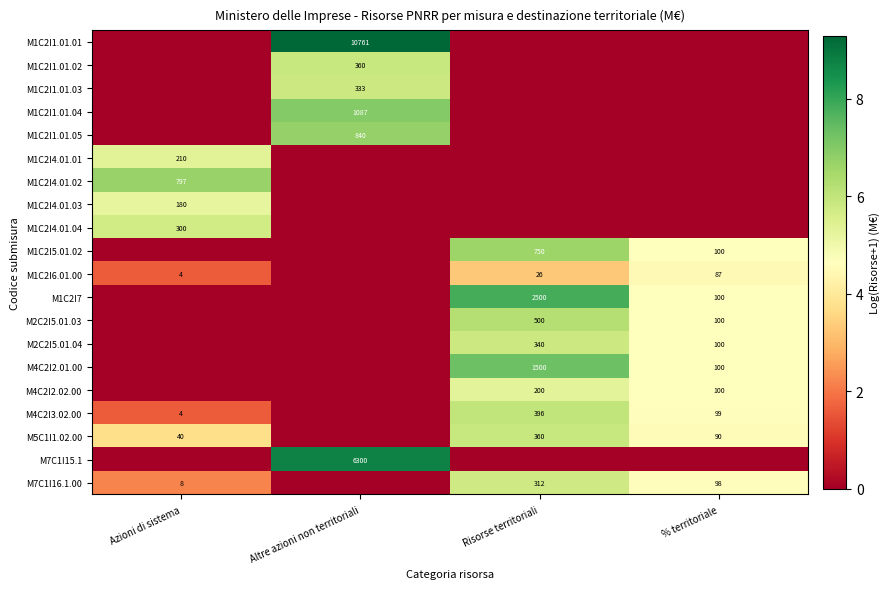

What is the difference between the highest and lowest values at Risorse territoriali?

7.8